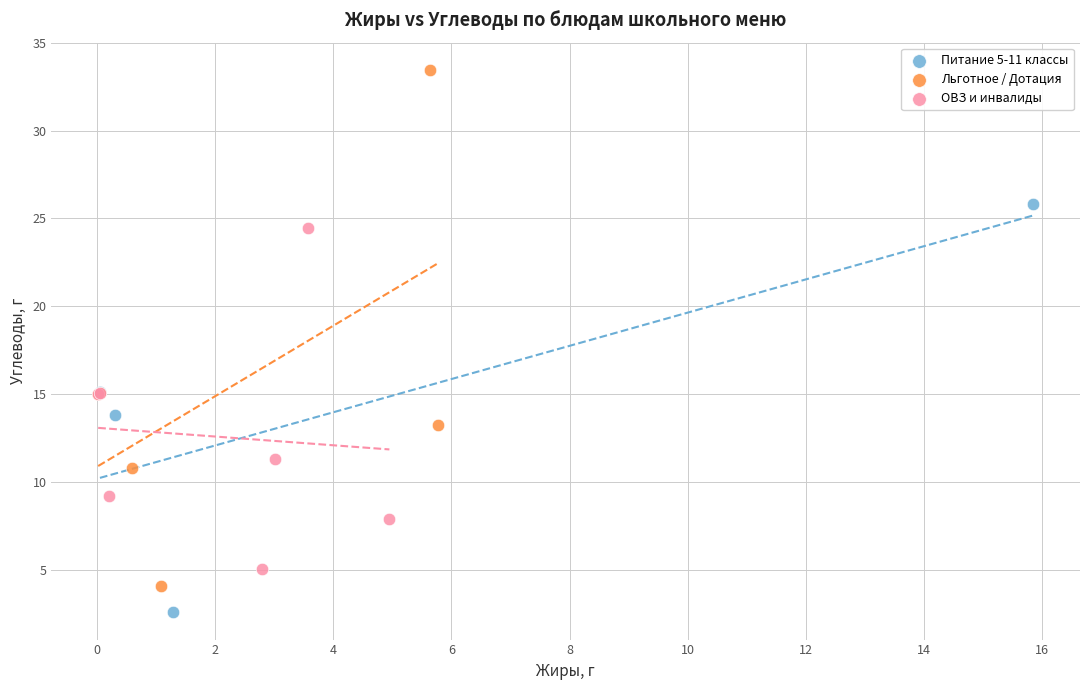

Which series reaches the maximum Y coordinate?

Льготное / Дотация